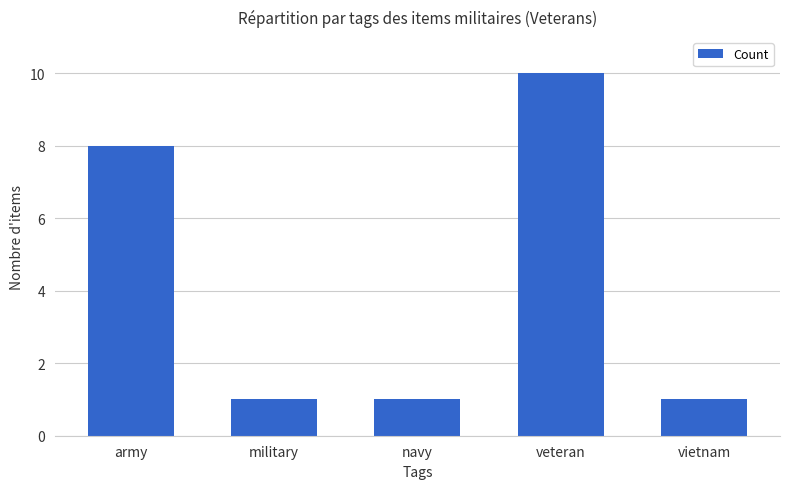

What is the value of the 1st bar from the left?

8